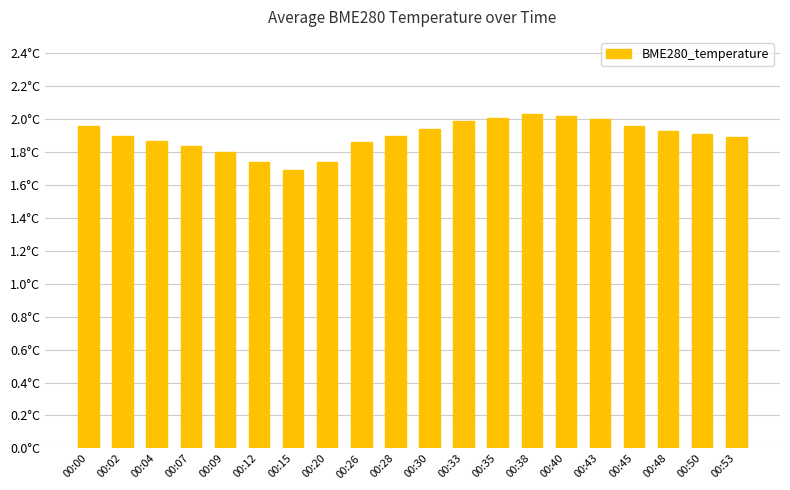

Rank the categories by value from highest to lowest.

00:38, 00:40, 00:35, 00:43, 00:33, 00:00, 00:45, 00:30, 00:48, 00:50, 00:02, 00:28, 00:53, 00:04, 00:26, 00:07, 00:09, 00:12, 00:20, 00:15